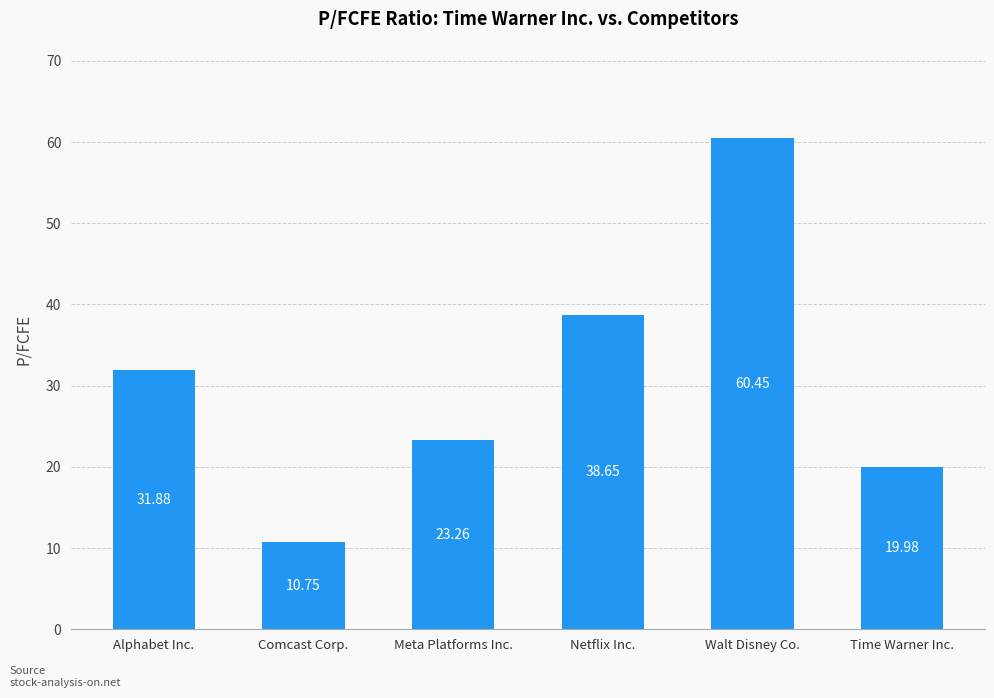

What is the change in value from Meta Platforms Inc. to Walt Disney Co.?

+37.2